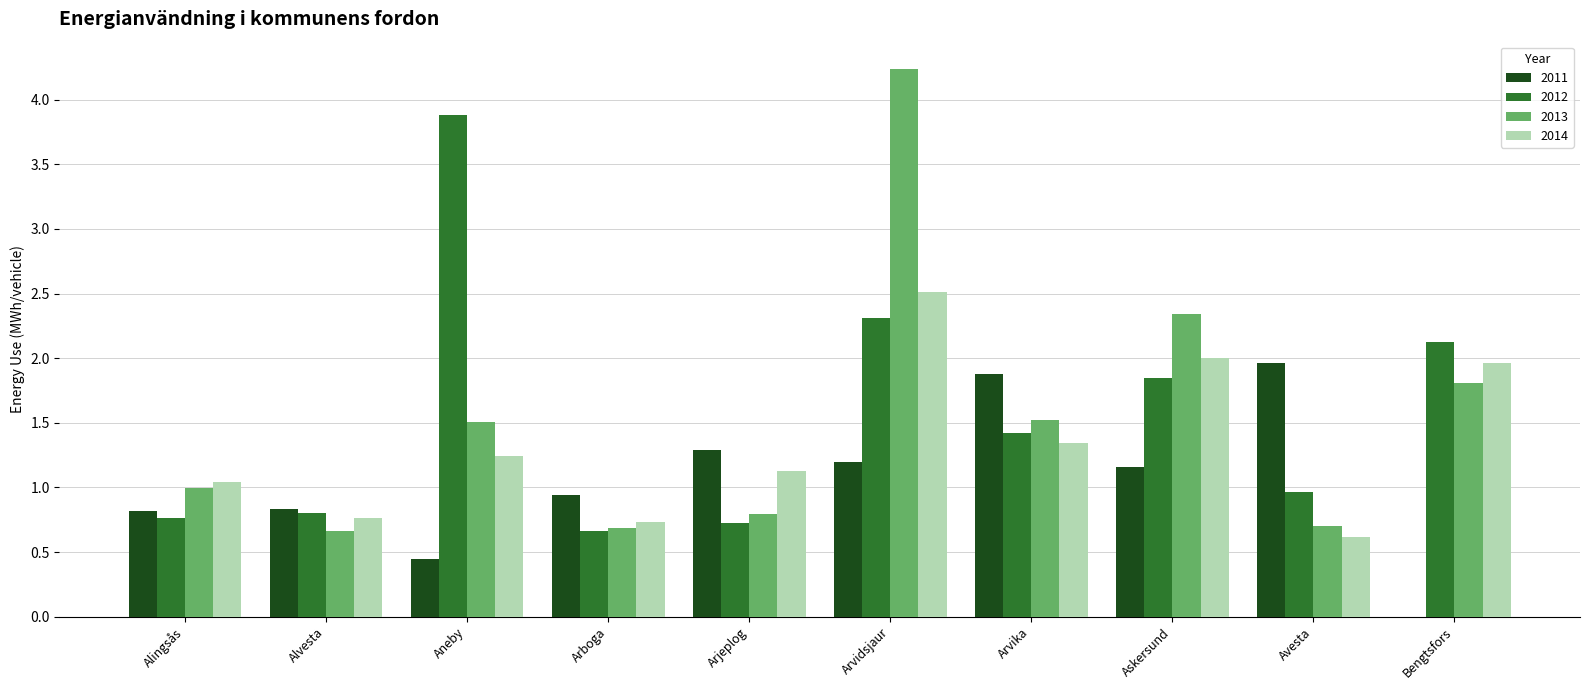

Read the 2013 value at Alingsås.

1.0